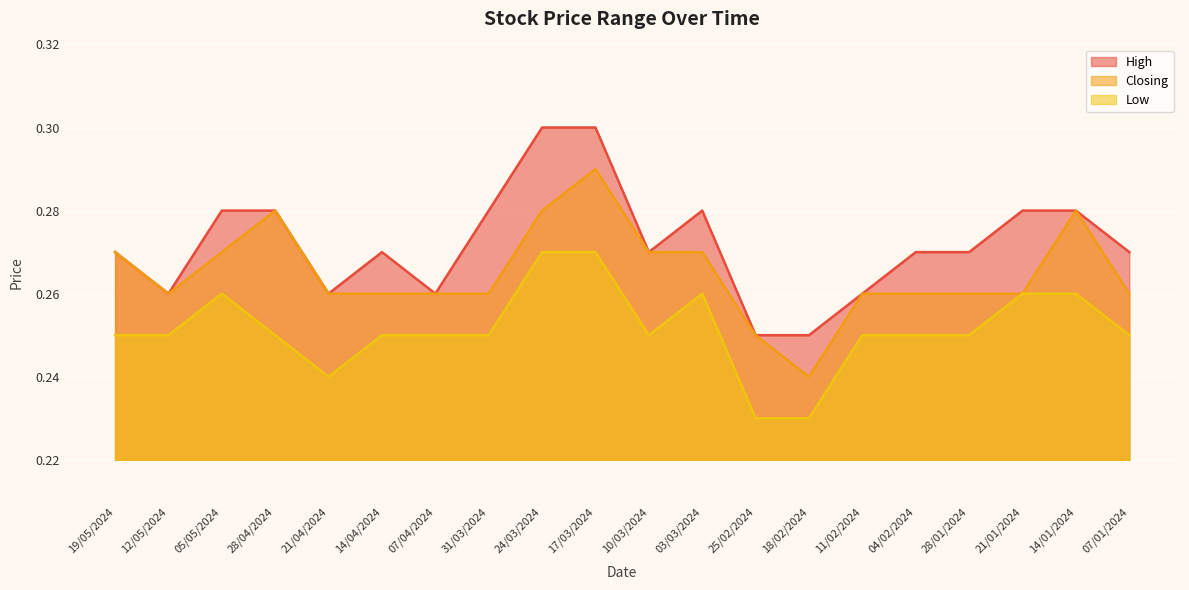

True or false: High and Closing intersect in this chart.

False